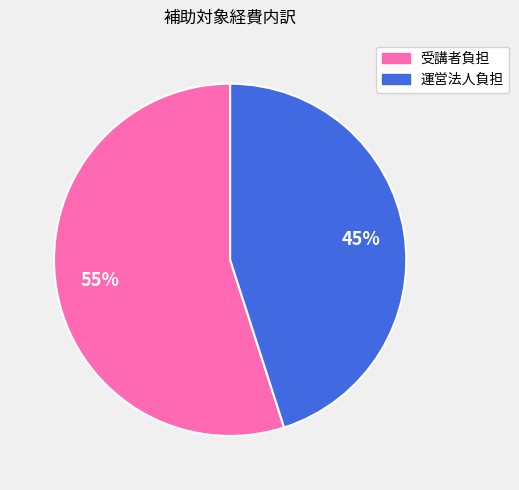

Which slice is the smallest?

運営法人負担